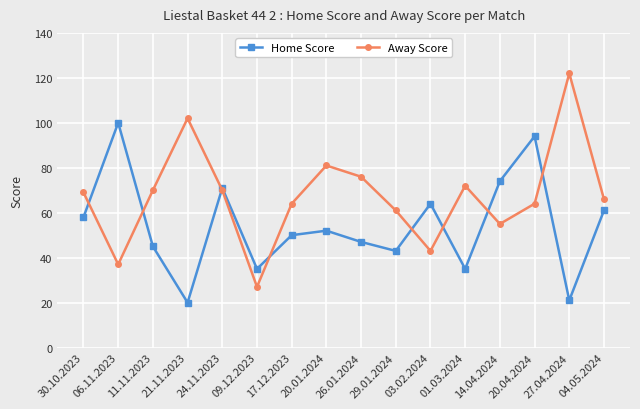

What is the label of the 5th point from the right?

01.03.2024